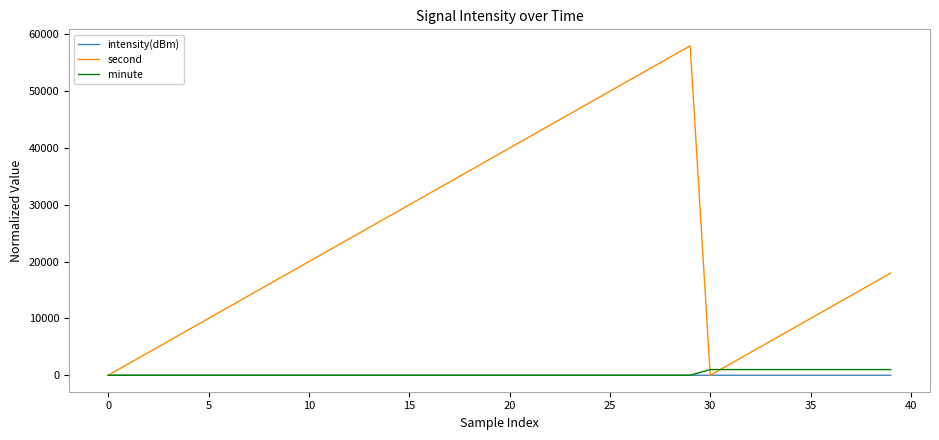

Which series has the largest range (max minus min)?

second